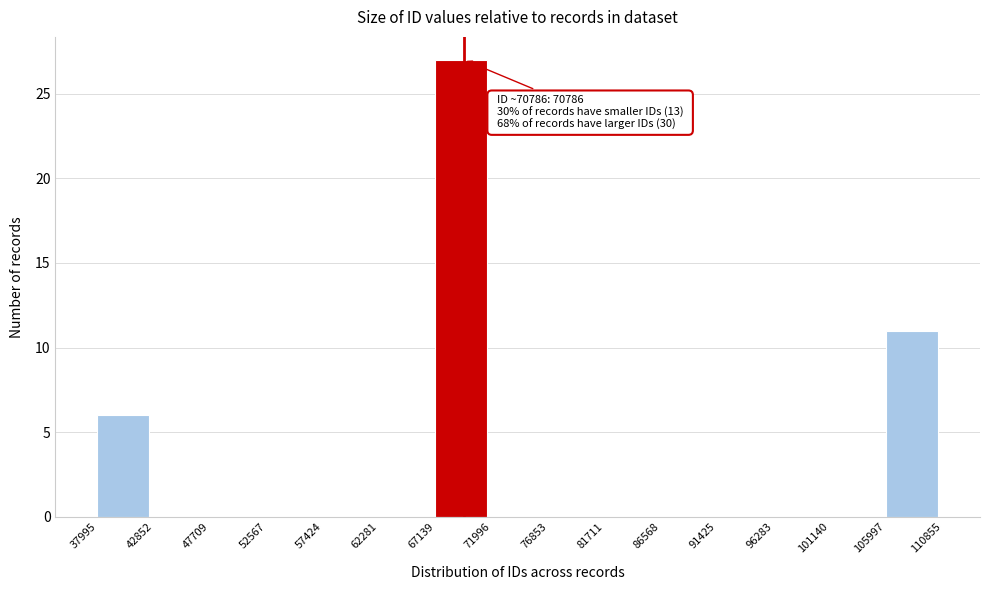

Over which range of the x-axis is the bar tallest?

67139 to 71996